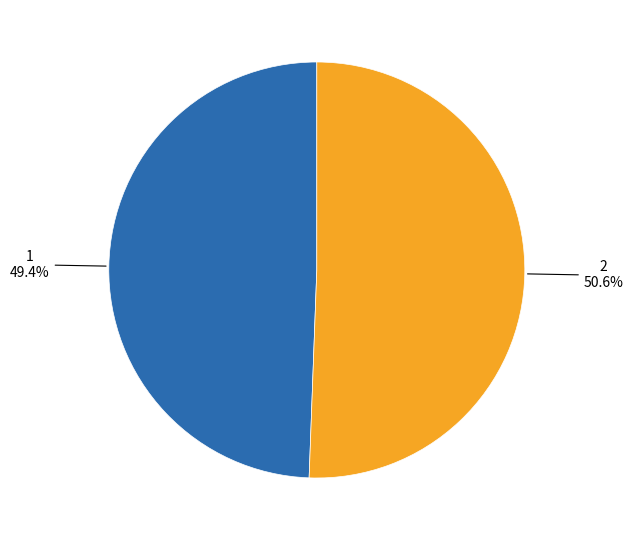

Is there a majority slice in this chart?

Yes